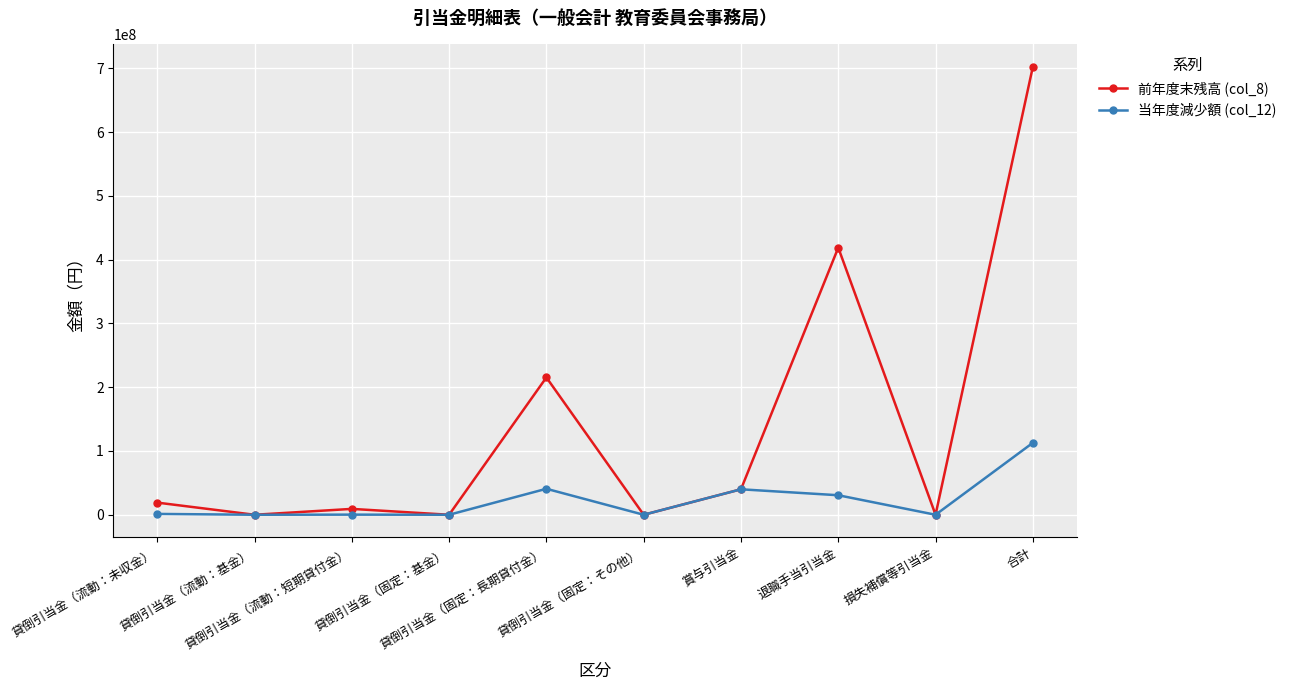

List the series in order of their peak value, highest first.

前年度末残高 (col_8), 当年度減少額 (col_12)